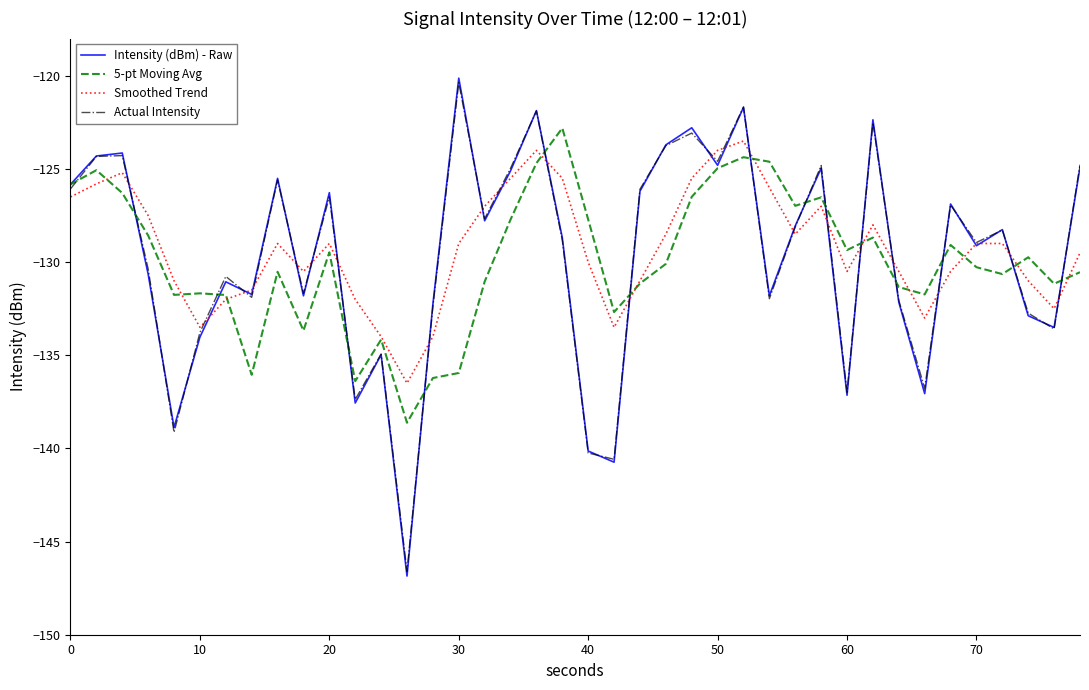

Reading left to right, what are all the values shown in this chart?

Intensity (dBm) - Raw: -125.8	-124.3	-124.1	-130.6	-138.9	-134.0	-131.1	-131.7	-125.5	-131.8	-126.3	-137.6	-135.0	-146.9	-132.3	-120.1	-127.8	-125.1	-121.9	-128.7	-140.1	-140.7	-126.2	-123.7	-122.8	-124.8	-121.7	-131.8	-128.1	-125.0	-137.1	-122.4	-132.1	-137.1	-126.9	-129.1	-128.3	-132.9	-133.5	-124.9
5-pt Moving Avg: -125.8	-125.1	-126.3	-128.6	-131.8	-131.7	-131.8	-136.0	-130.5	-133.7	-129.5	-136.4	-134.2	-138.6	-136.2	-136.0	-131.0	-127.7	-124.7	-122.8	-127.7	-132.7	-131.1	-130.1	-126.5	-125.0	-124.4	-124.6	-127.0	-126.5	-129.4	-128.7	-131.3	-131.7	-129.1	-130.3	-130.6	-129.7	-131.2	-130.5
Smoothed Trend: -126.5	-125.8	-125.2	-127.5	-131.0	-133.5	-132.0	-131.5	-129.0	-130.5	-129.0	-132.0	-134.0	-136.5	-134.0	-129.0	-127.0	-125.5	-124.0	-125.5	-130.0	-133.5	-131.0	-128.5	-125.5	-124.0	-123.5	-126.0	-128.5	-127.0	-130.5	-128.0	-130.5	-133.0	-130.5	-129.0	-129.0	-131.0	-132.5	-129.5
Actual Intensity: -126.1	-124.3	-124.3	-130.4	-139.1	-133.8	-130.8	-131.9	-125.6	-131.7	-126.5	-137.4	-134.9	-146.6	-132.4	-120.4	-127.7	-125.0	-121.9	-128.8	-140.2	-140.6	-126.1	-123.7	-123.1	-124.6	-121.7	-132.0	-128.1	-124.8	-137.0	-122.5	-132.1	-136.8	-126.9	-128.9	-128.3	-132.7	-133.6	-124.8